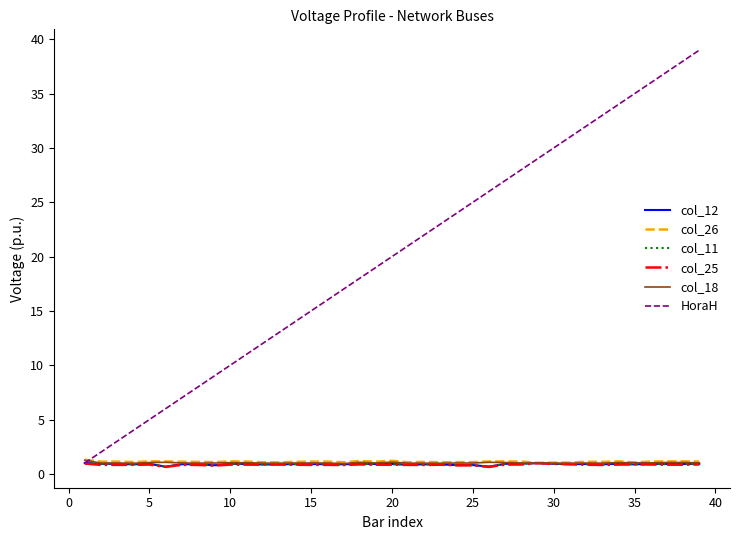

True or false: col_18 has more than 0 interior local peaks.

True